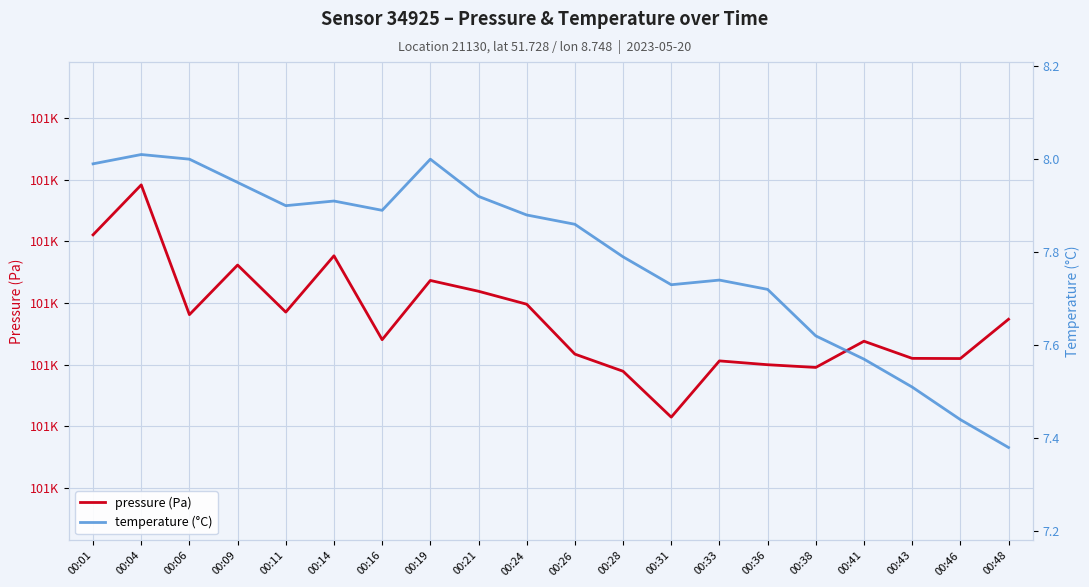

True or false: pressure (Pa) and temperature (°C) cross at least once.

False